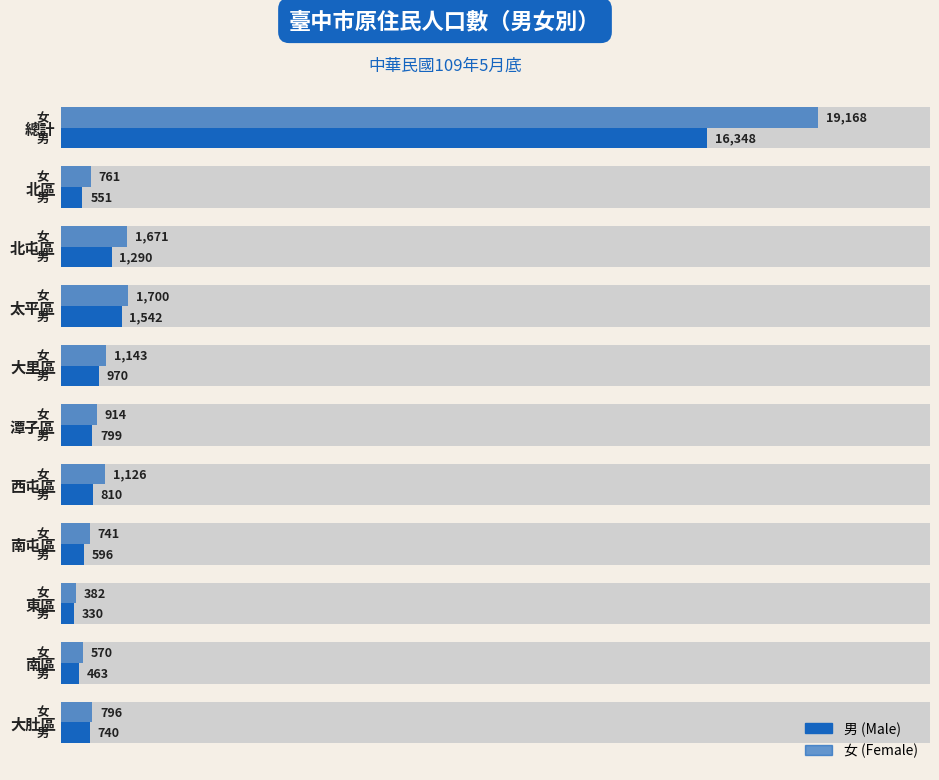

Count the number of data series in this chart.

2